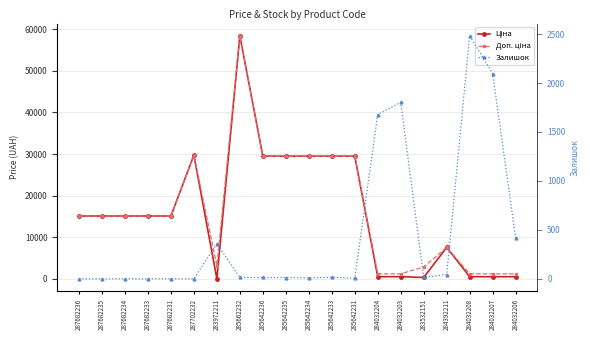

Is the value of Ціна at 283532151 greater than the value of Доп. ціна at 285642235?

No